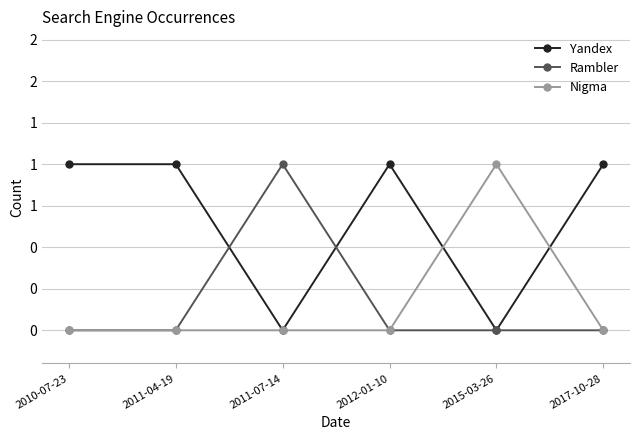

How many intersections are there between Yandex and Rambler?

2